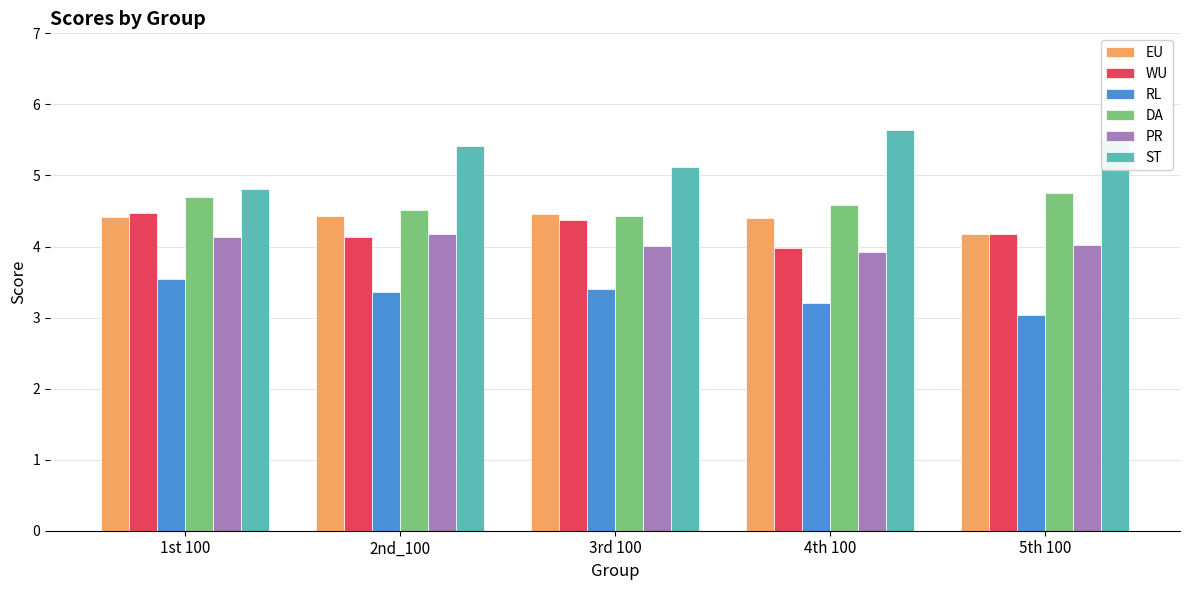

At which category does the chart reach its peak across all series?

4th 100